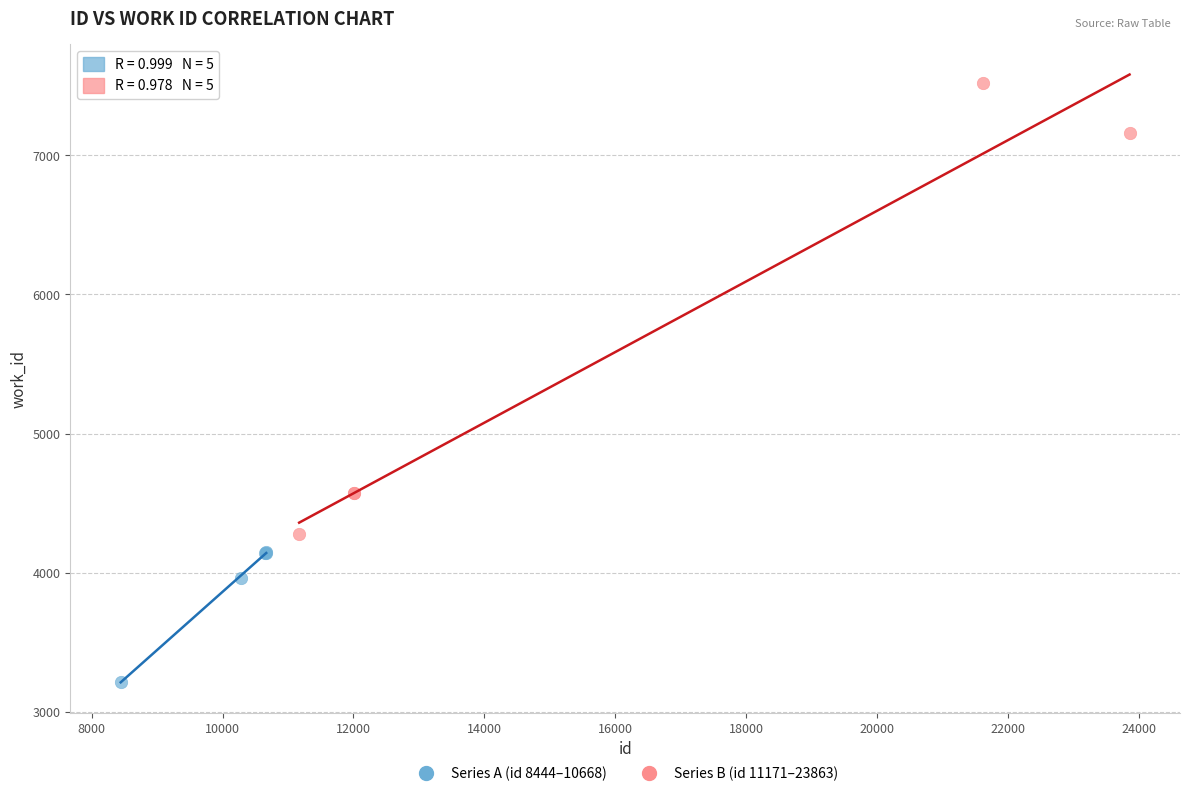

Which series contains the lowest Y value?

Series A (id 8444–10668)